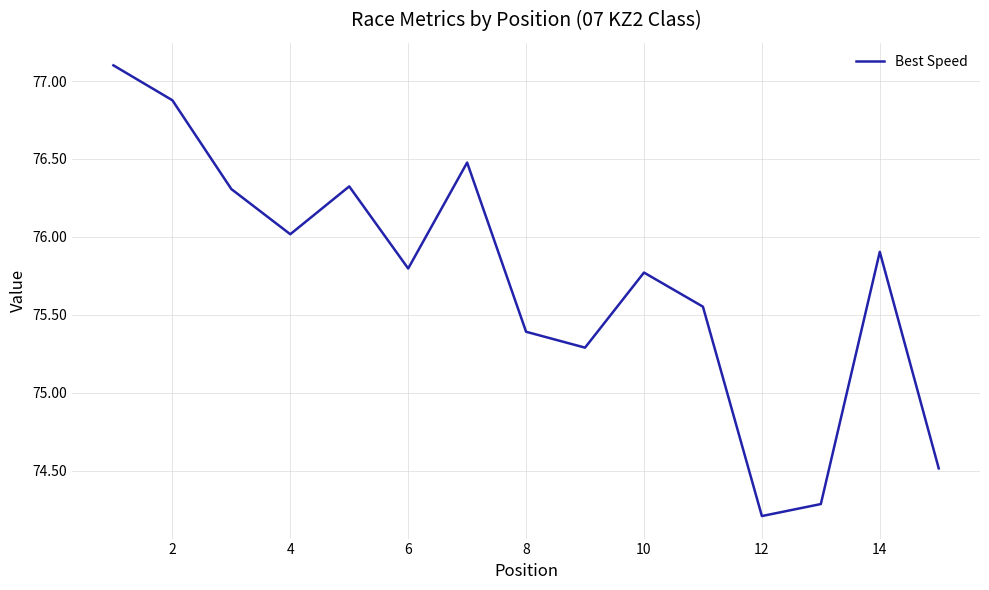

What is the greatest value displayed?

77.1